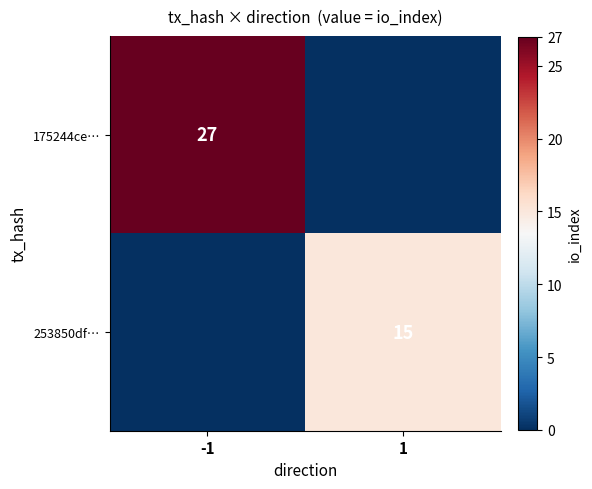

The 253850df… series shows 15 at 1. True or false?

True